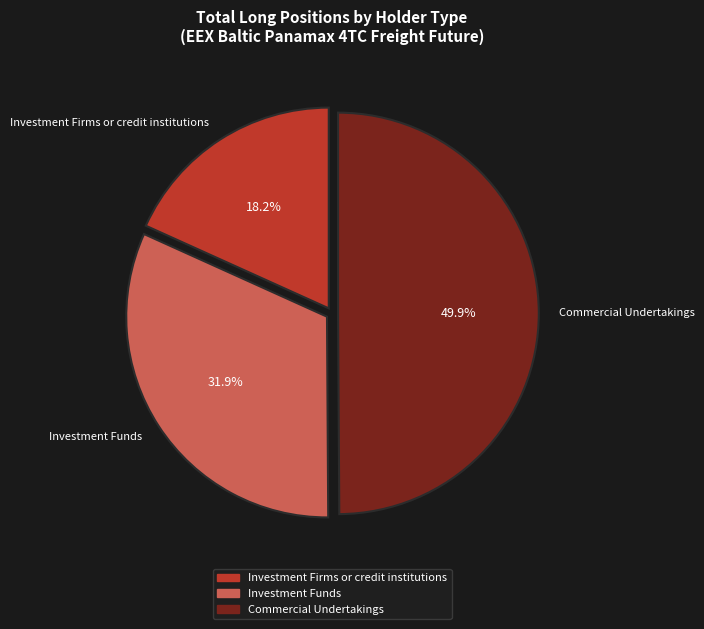

To the nearest percent, what is the difference between the Commercial Undertakings and Investment Firms or credit institutions slice percentages?

32%